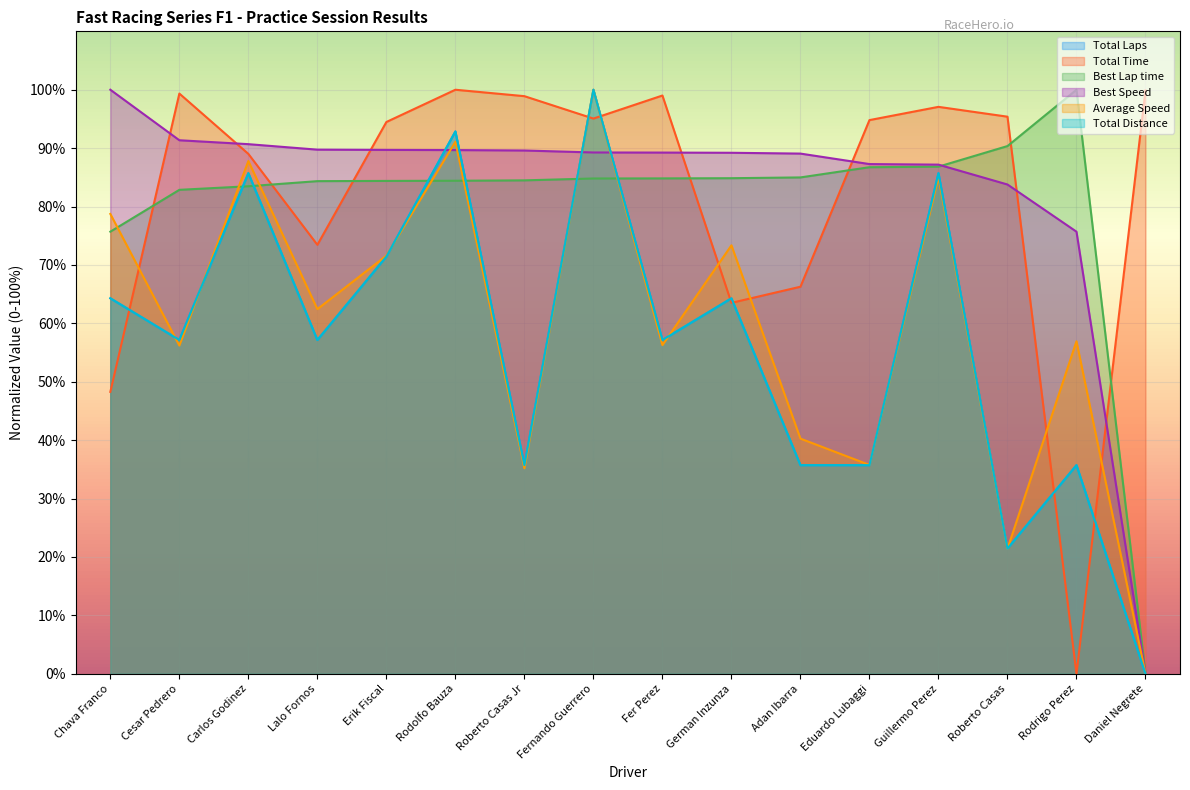

The value of Total Distance at Guillermo Perez is 85.7. True or false?

True